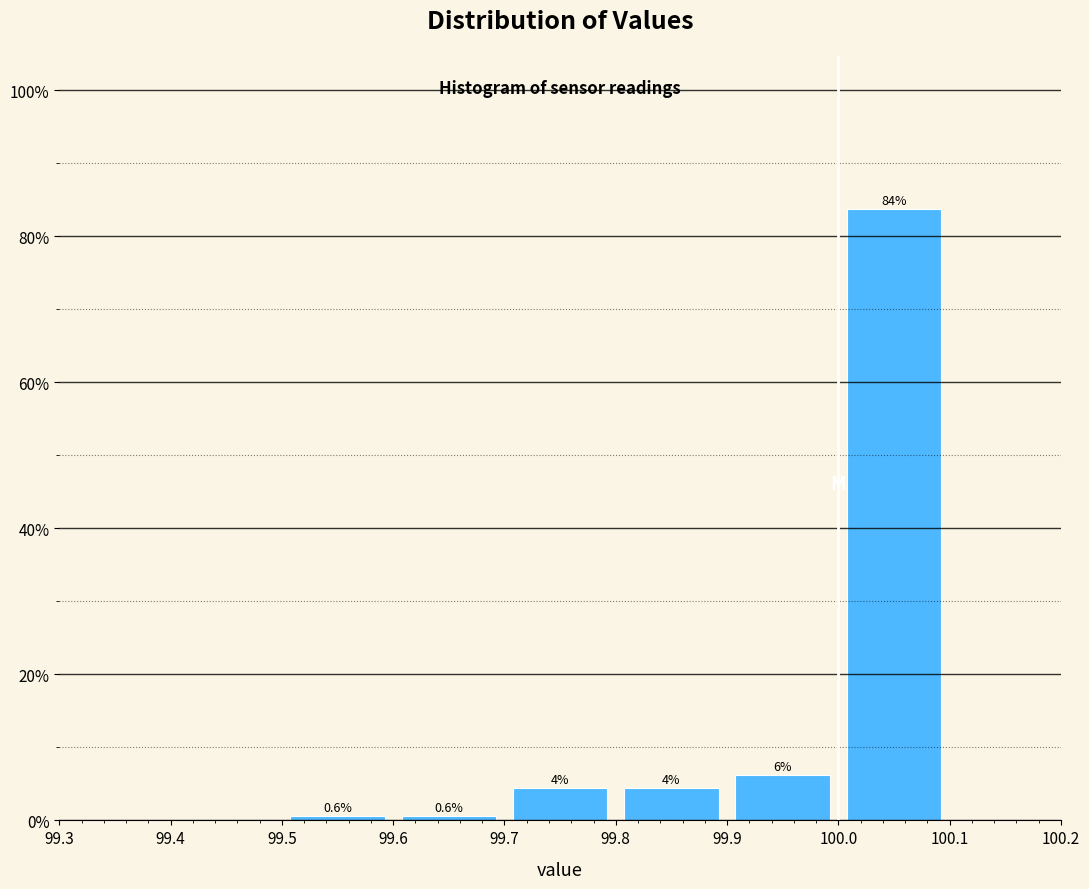

Over which range of the x-axis is the bar tallest?

100.0 to 100.1